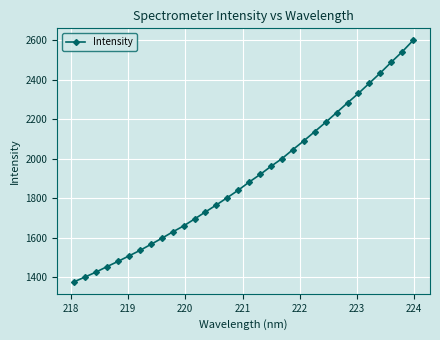

True or false: there are more than 2 points higher than both neighbors.

False